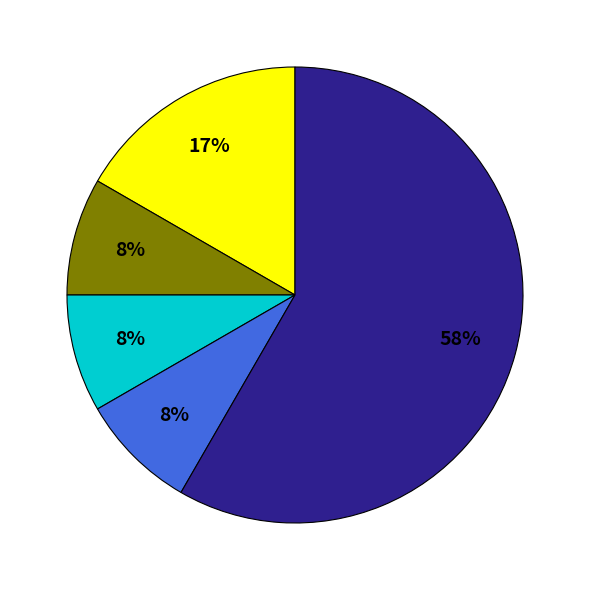

To the nearest percent, what is the average slice percentage?

20%